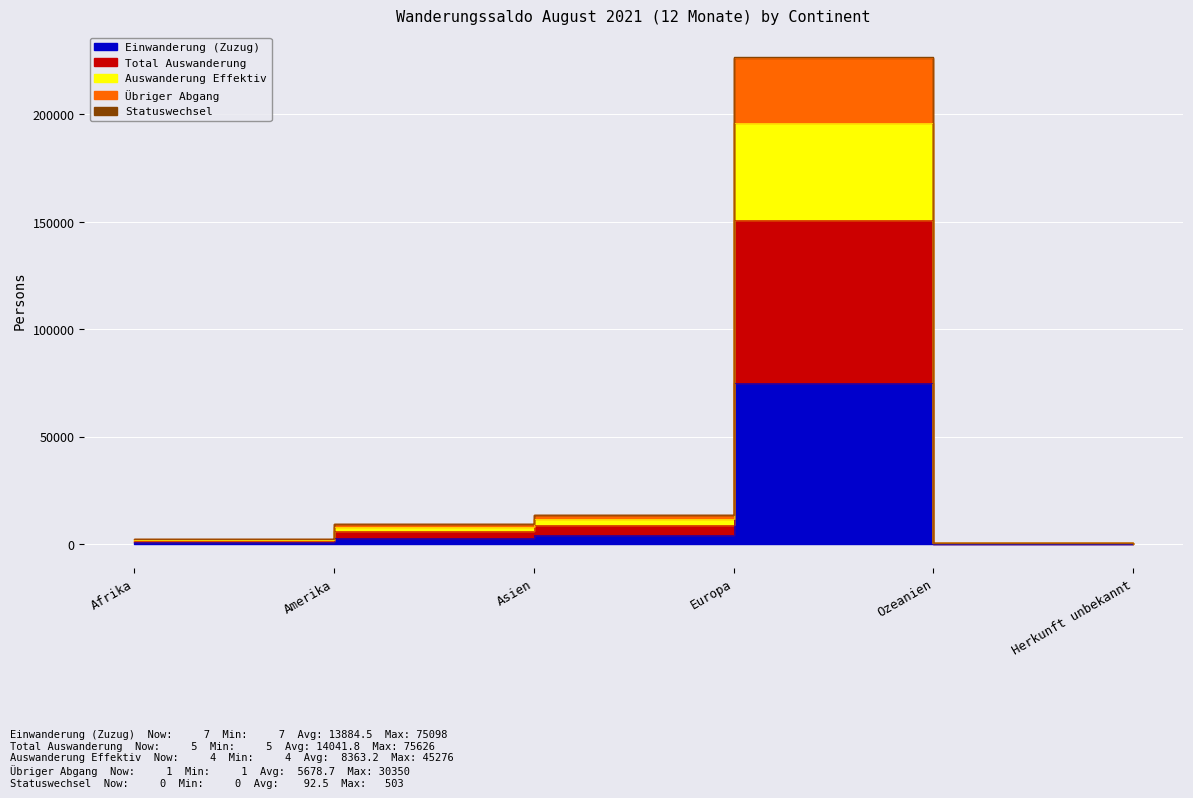

At how many categories does at least one series exceed 26878?

1